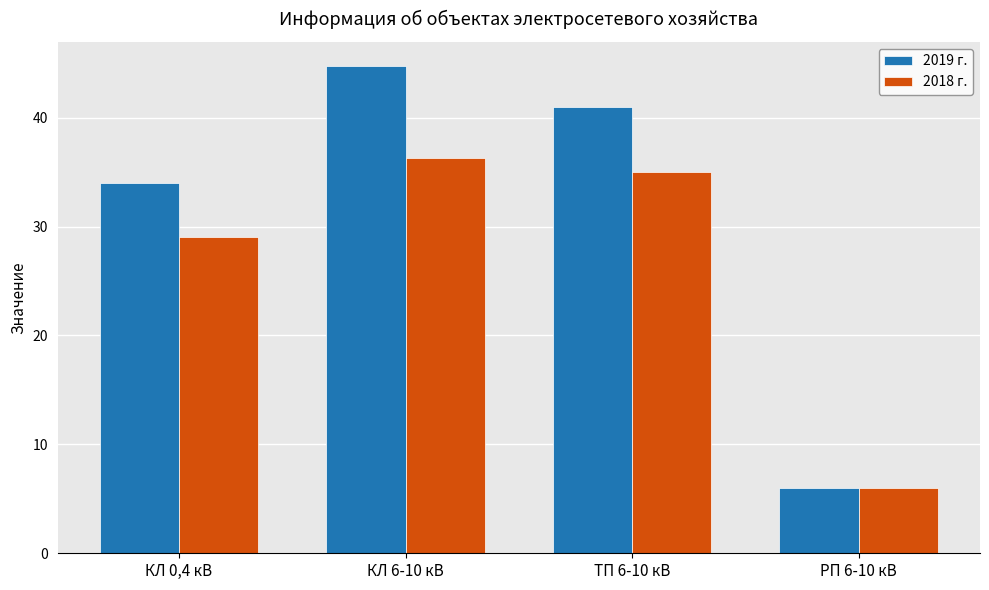

Reading left to right, extract all data points from this chart.

2019 г.: КЛ 0,4 кВ=34.0	КЛ 6-10 кВ=44.7	ТП 6-10 кВ=41.0	РП 6-10 кВ=6.0
2018 г.: КЛ 0,4 кВ=29.1	КЛ 6-10 кВ=36.3	ТП 6-10 кВ=35.0	РП 6-10 кВ=6.0